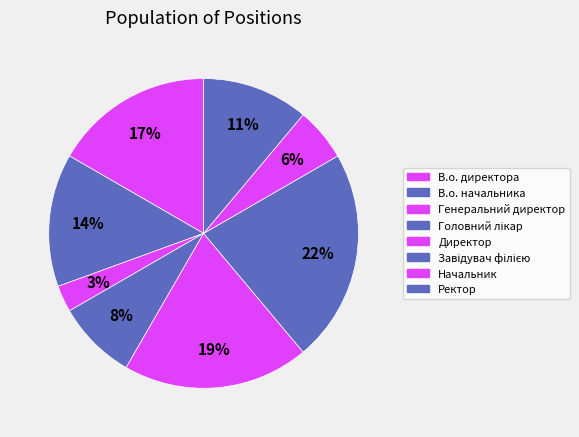

Count the number of slices in the pie.

8